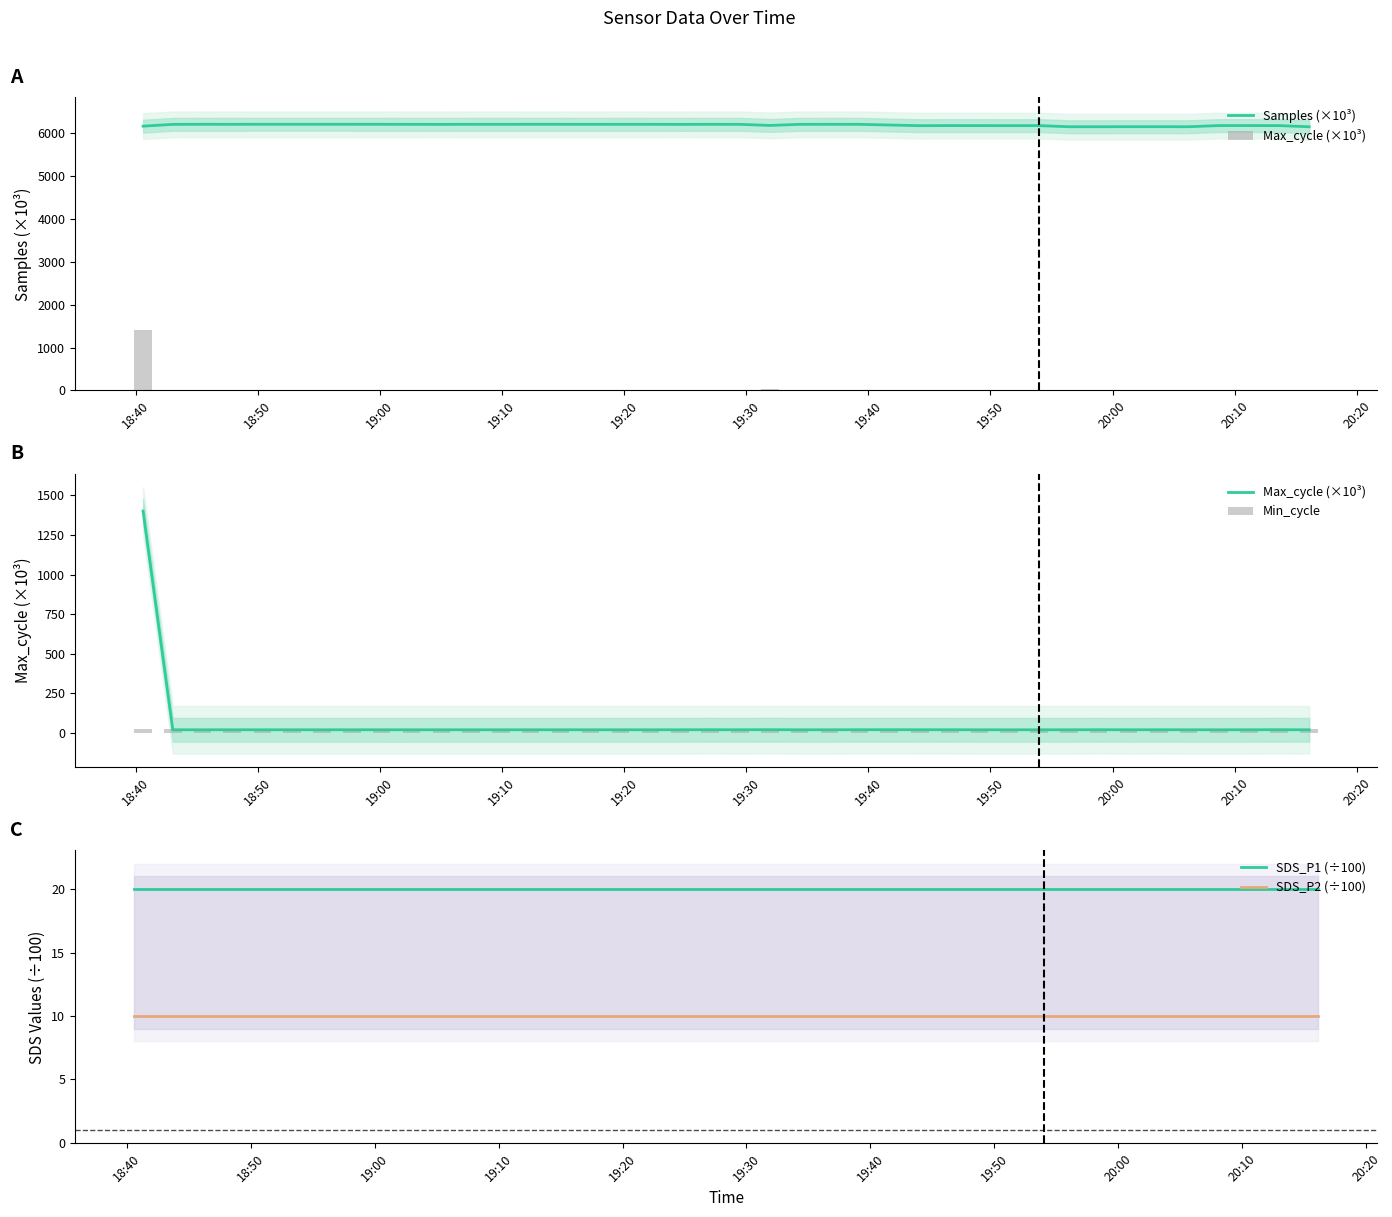

True or false: SDS_P2 (÷100) and SDS_P1 (÷100) intersect in this chart.

False